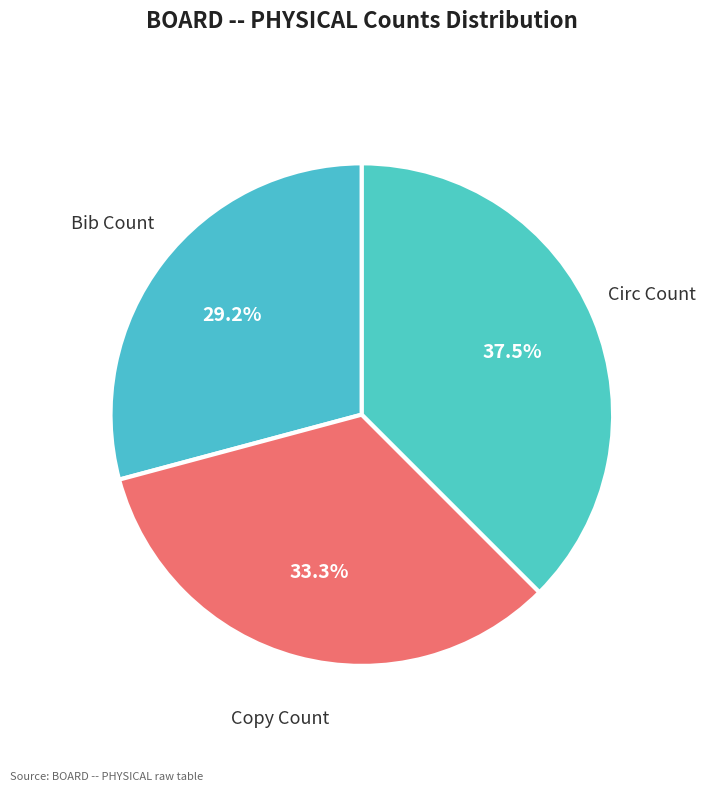

Which slice is the largest?

Circ Count